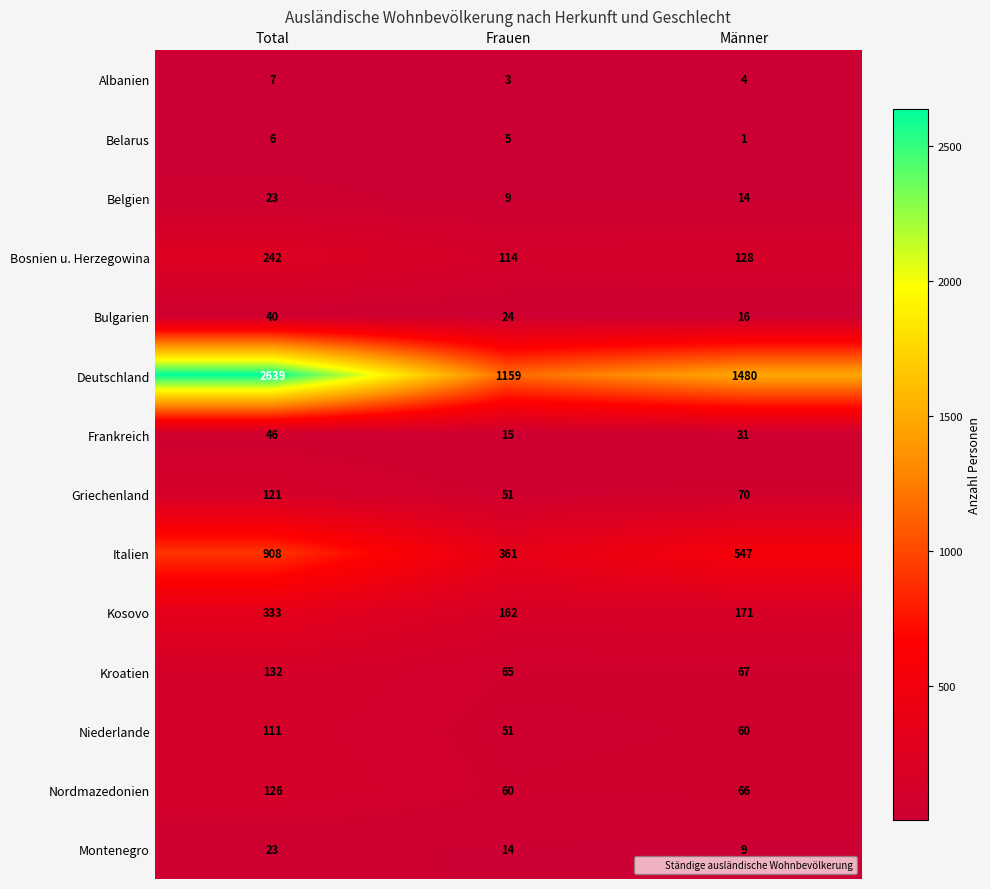

The Griechenland series shows 121 at Total. True or false?

True